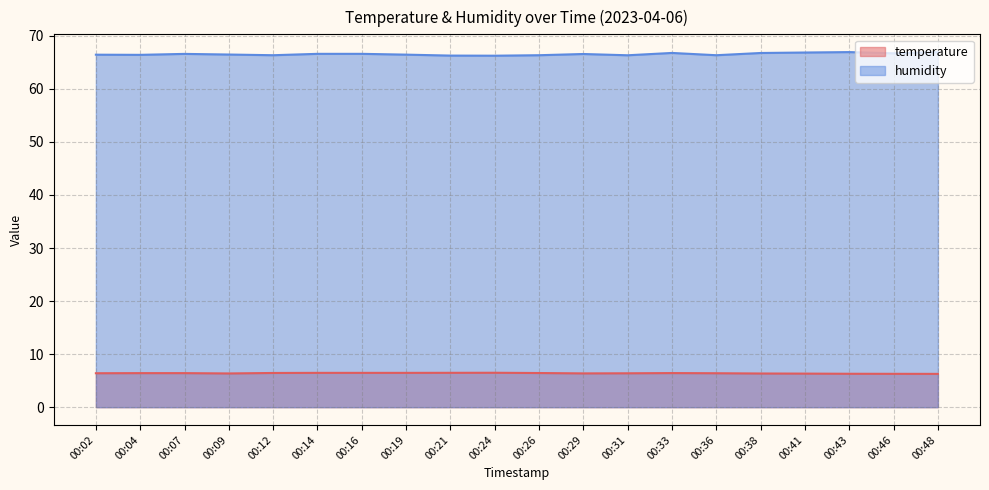

What is the value of the humidity point at the 9th from the left?

66.3